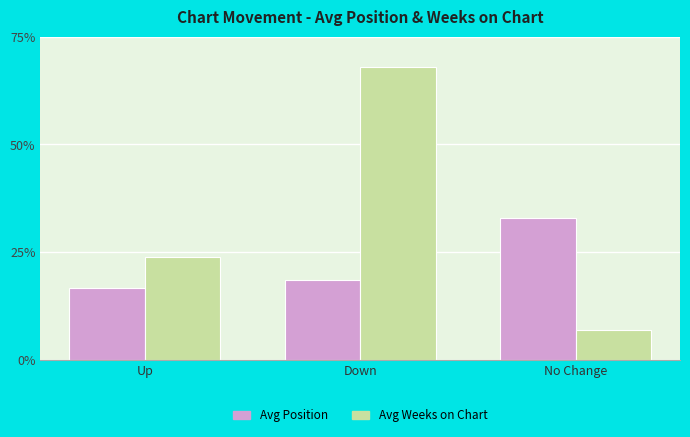

What is the label of the 3rd bar from the left?

No Change